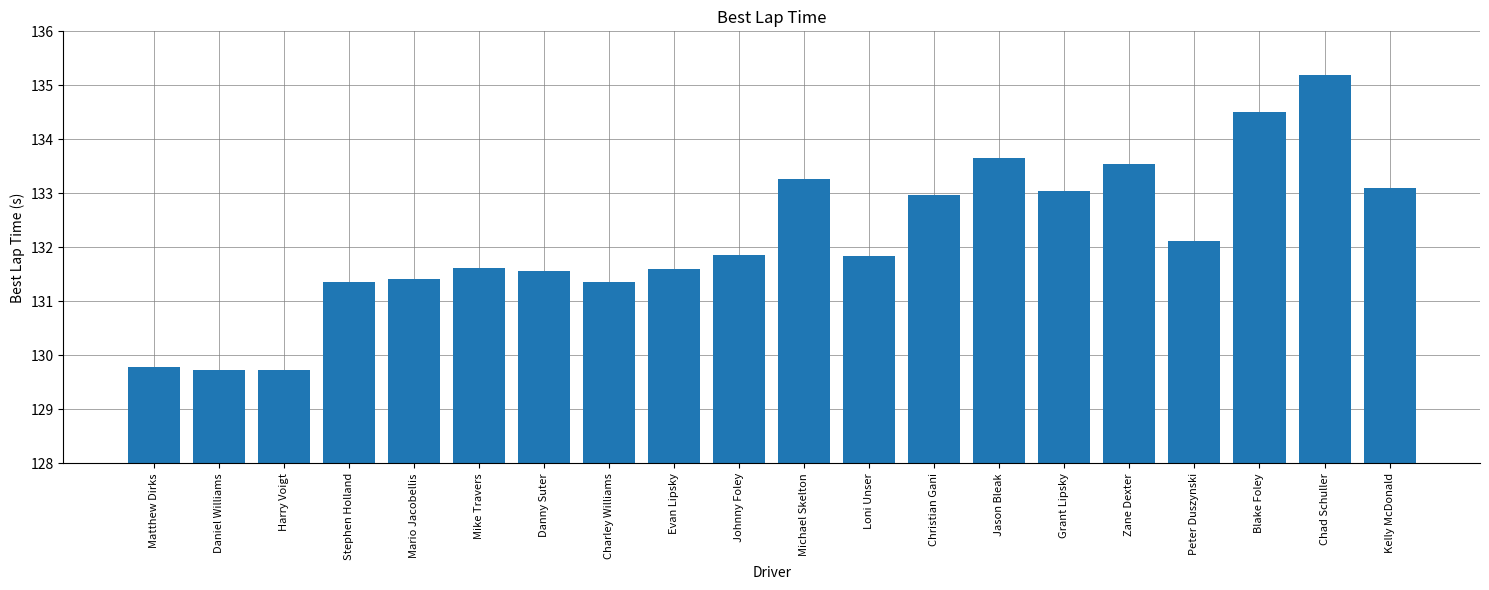

Which category has the highest value across all series?

Chad Schuller